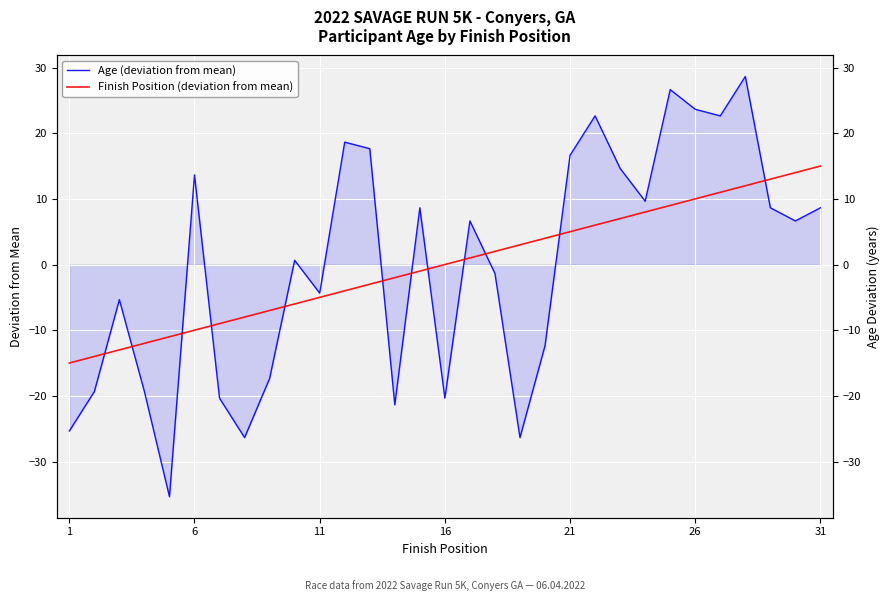

Does the chart display data point markers on the line(s)?

No